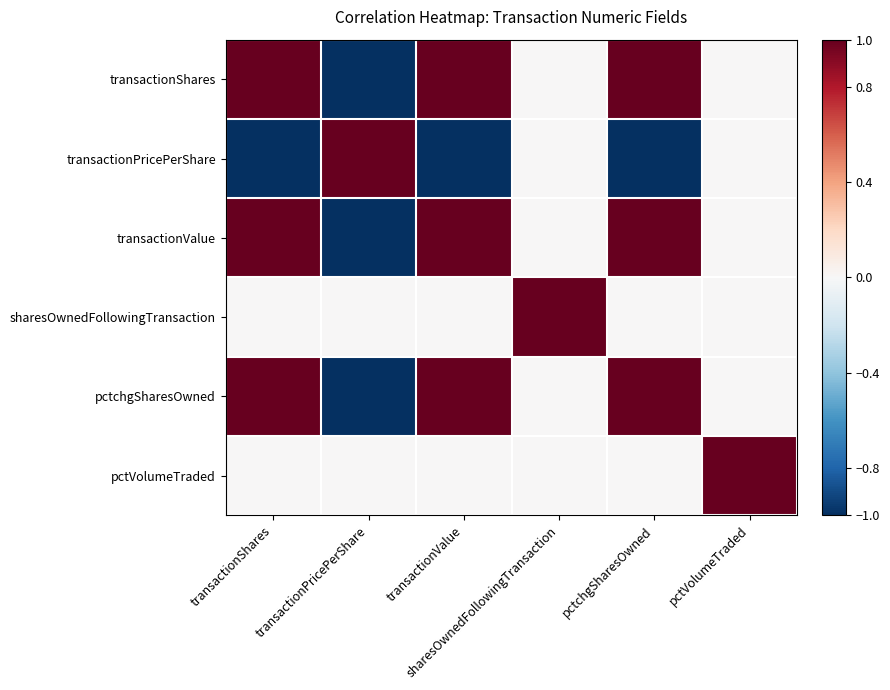

Reading left to right, what are all the values shown in this chart?

transactionShares: transactionShares=1.0	transactionPricePerShare=-1.0	transactionValue=1.0	sharesOwnedFollowingTransaction=0.0	pctchgSharesOwned=1.0	pctVolumeTraded=0.0
transactionPricePerShare: transactionShares=-1.0	transactionPricePerShare=1.0	transactionValue=-1.0	sharesOwnedFollowingTransaction=0.0	pctchgSharesOwned=-1.0	pctVolumeTraded=0.0
transactionValue: transactionShares=1.0	transactionPricePerShare=-1.0	transactionValue=1.0	sharesOwnedFollowingTransaction=0.0	pctchgSharesOwned=1.0	pctVolumeTraded=0.0
sharesOwnedFollowingTransaction: transactionShares=0.0	transactionPricePerShare=0.0	transactionValue=0.0	sharesOwnedFollowingTransaction=1.0	pctchgSharesOwned=0.0	pctVolumeTraded=0.0
pctchgSharesOwned: transactionShares=1.0	transactionPricePerShare=-1.0	transactionValue=1.0	sharesOwnedFollowingTransaction=0.0	pctchgSharesOwned=1.0	pctVolumeTraded=0.0
pctVolumeTraded: transactionShares=0.0	transactionPricePerShare=0.0	transactionValue=0.0	sharesOwnedFollowingTransaction=0.0	pctchgSharesOwned=0.0	pctVolumeTraded=1.0